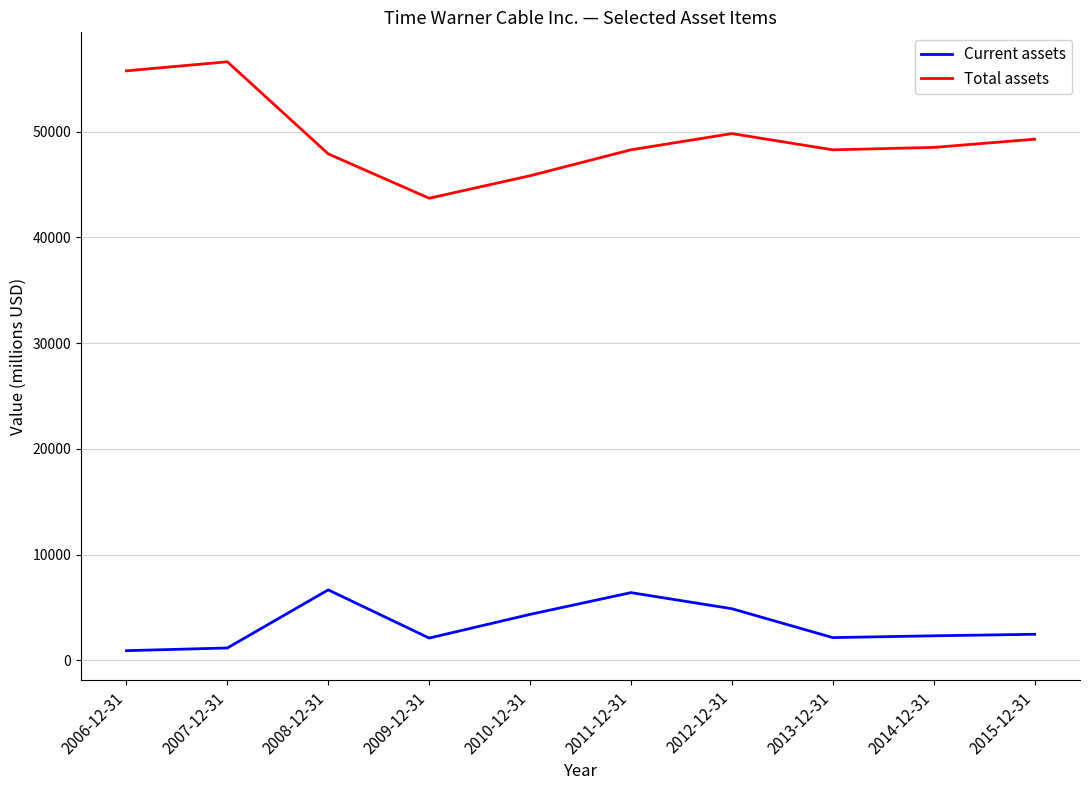

What is the total value across all series at 2006-12-31?

56653